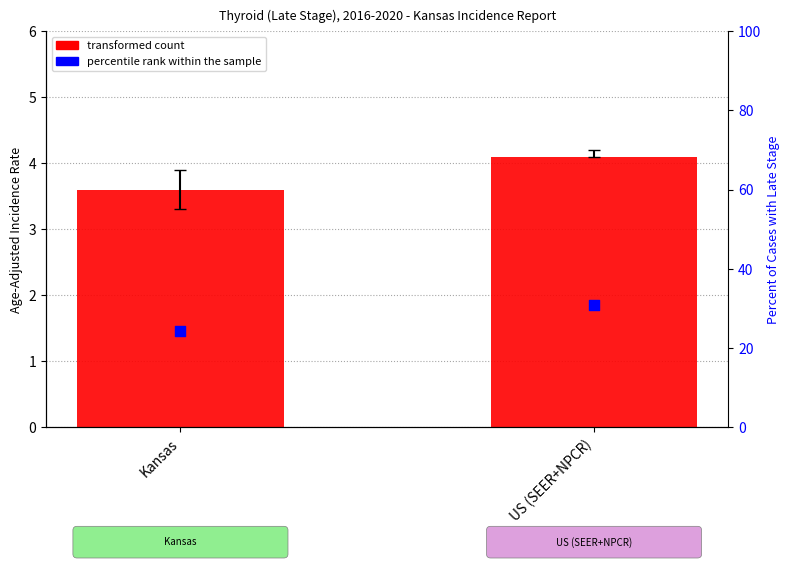

At which category is the sum across all series the highest?

US (SEER+NPCR)